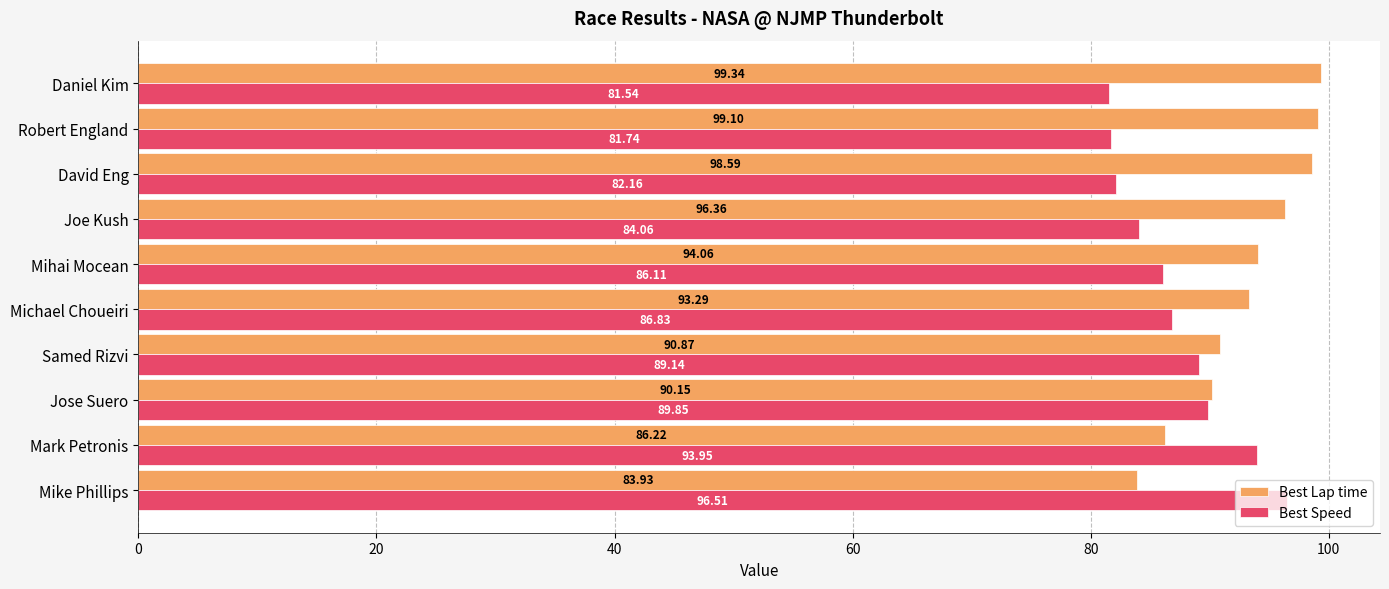

What is the average value of the Best Lap time series?

93.2